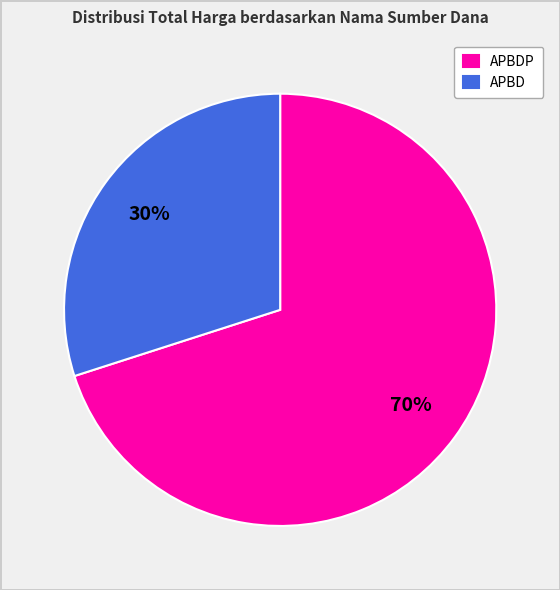

How many slices are in this pie chart?

2